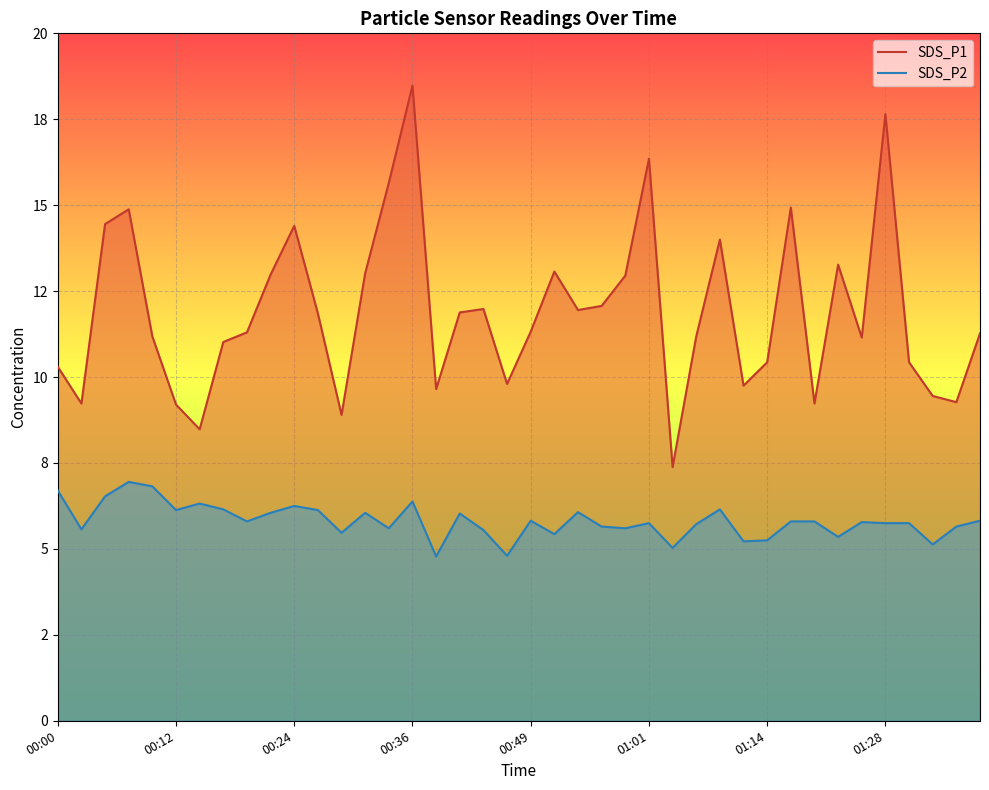

At how many categories does at least one series exceed 16?

3